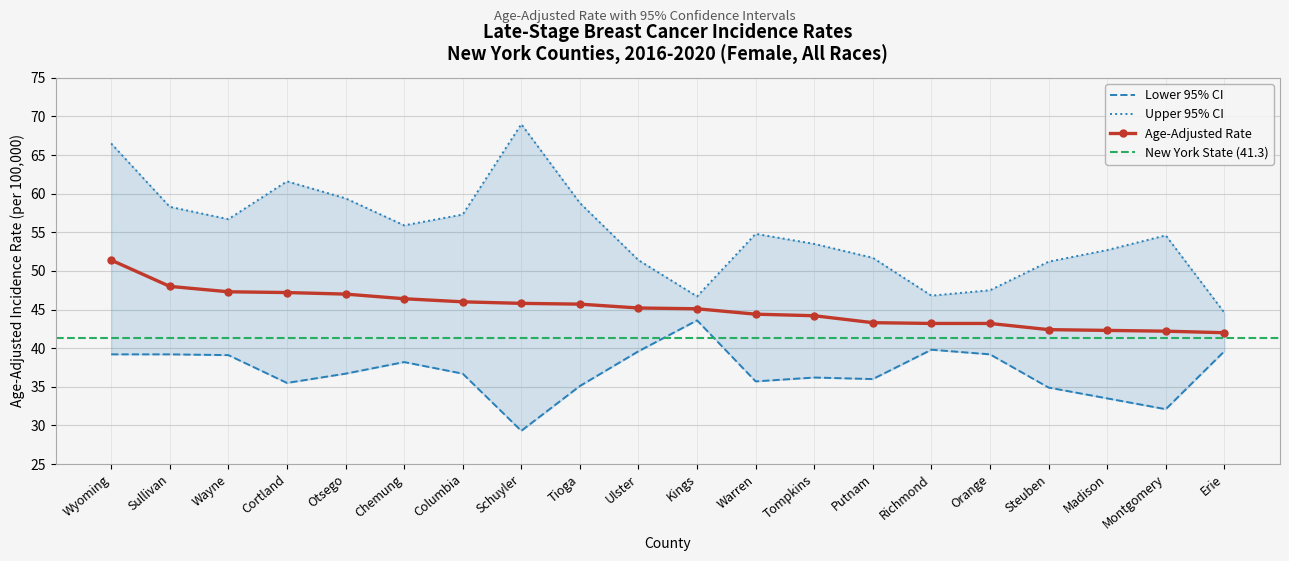

Rank the series at Putnam from lowest to highest value.

Lower 95% CI, Age-Adjusted Rate, Upper 95% CI